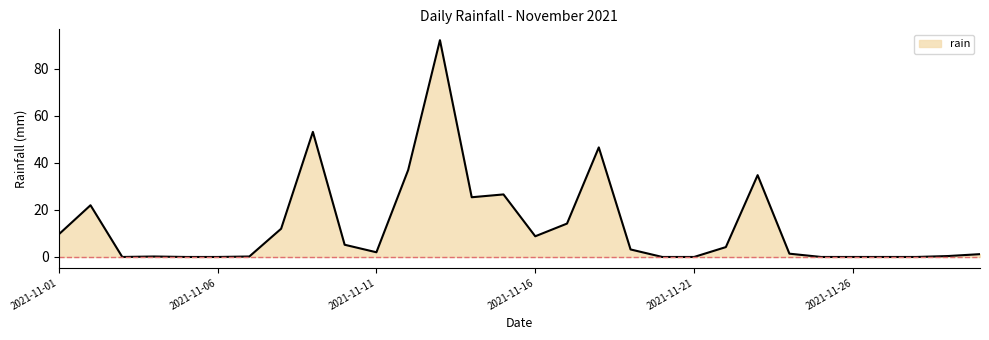

What is the difference between the maximum and minimum values?

92.2